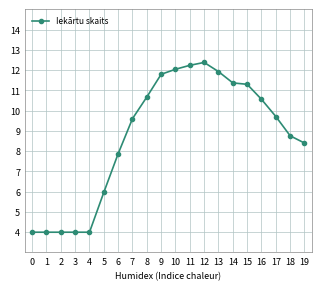

Approximately how many times larger is the value at 4 compared to 12?

0.3